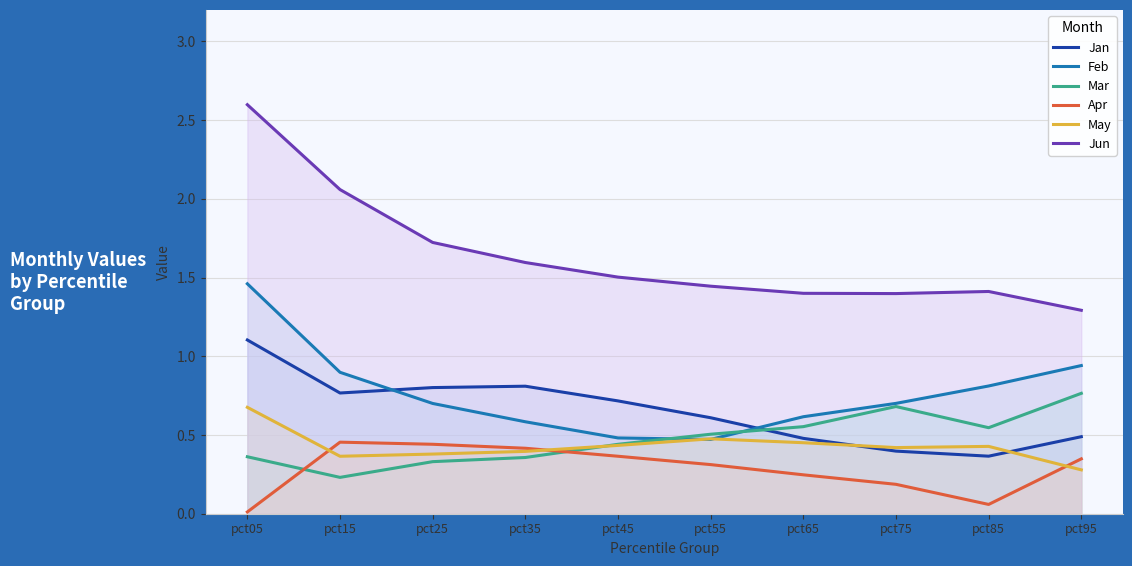

The value of Apr at pct05 is 0.0. True or false?

False